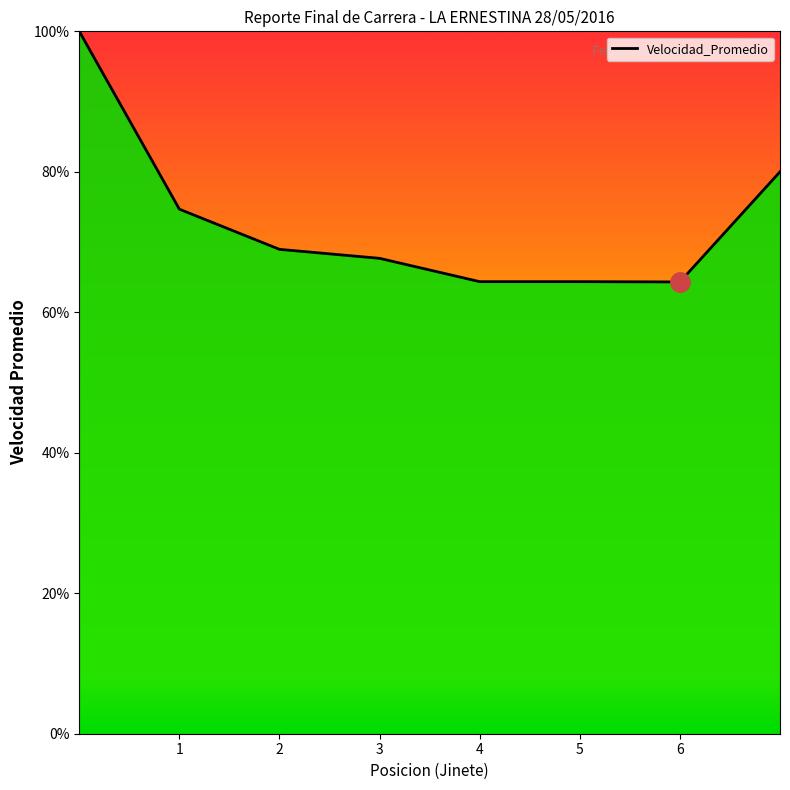

Does the chart display data point markers on the line(s)?

No